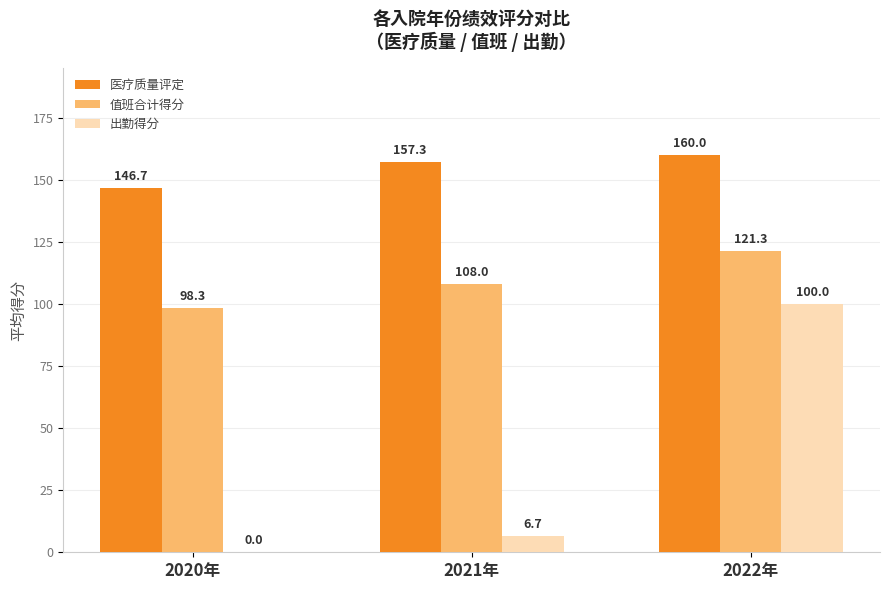

What is the sum of all 医疗质量评定 values?

464.0